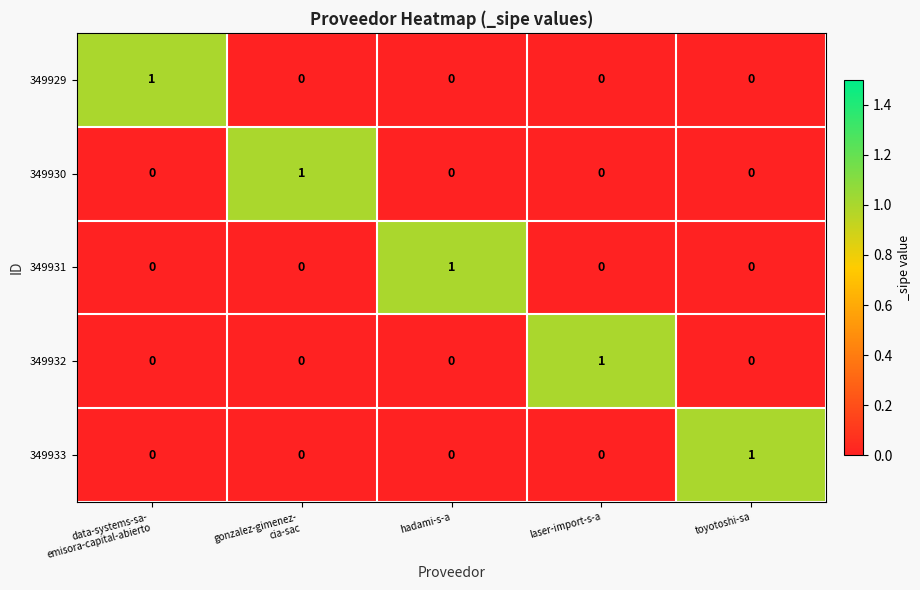

How many 349929 values are between 0 and 1?

5